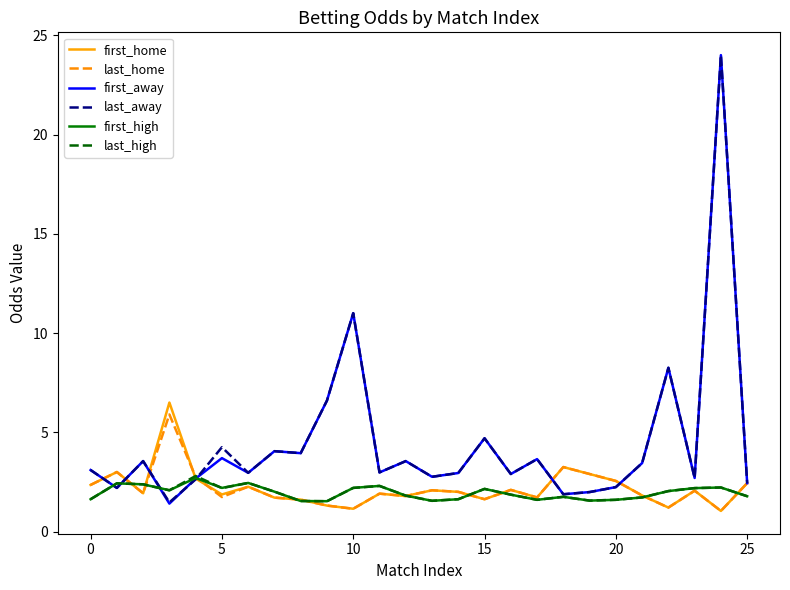

What is the greatest value displayed?

24.0